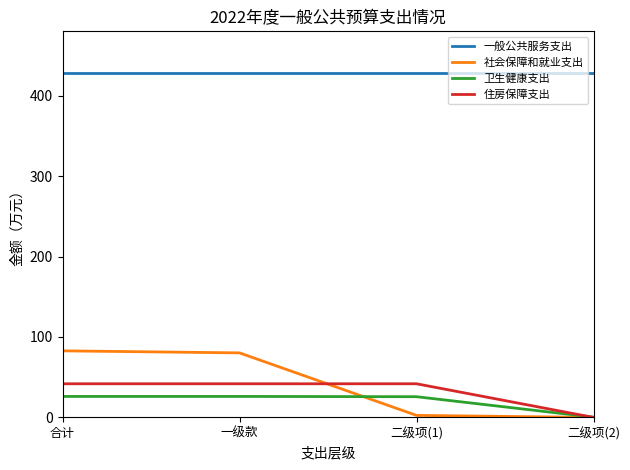

The value of 一般公共服务支出 at 二级项(2) is 428.4. True or false?

True